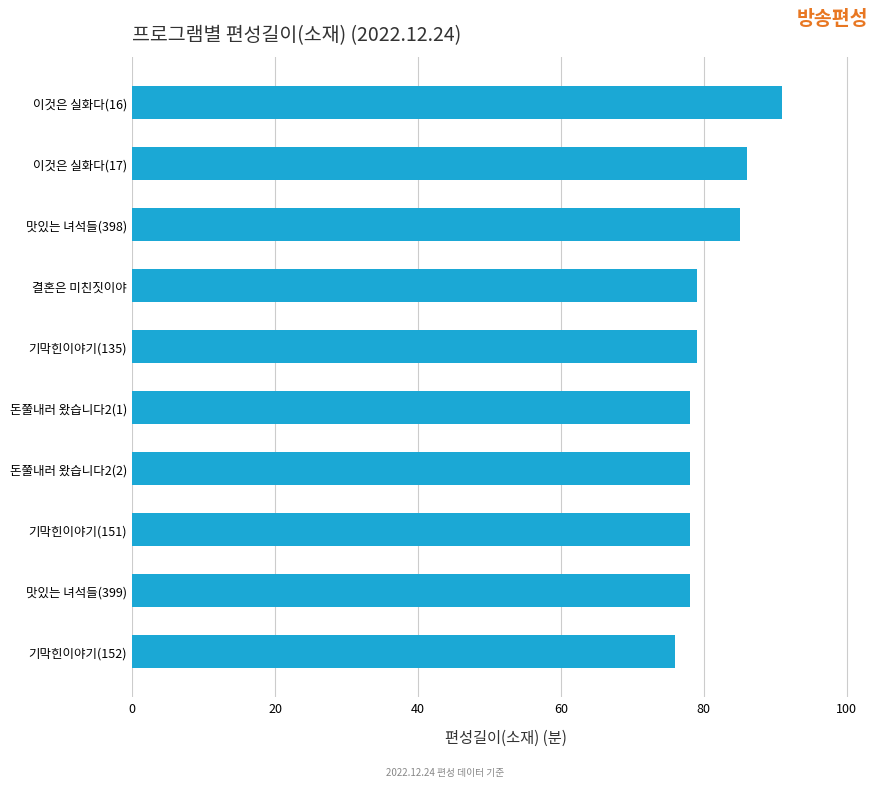

Count the number of categories in the chart.

10